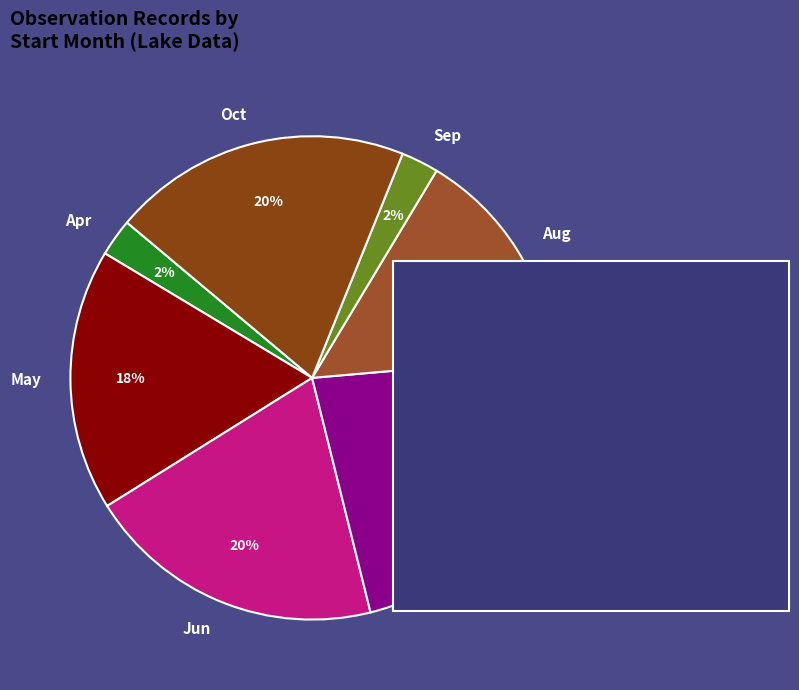

What is the ratio of the value at Aug to the value at Jul?

0.7